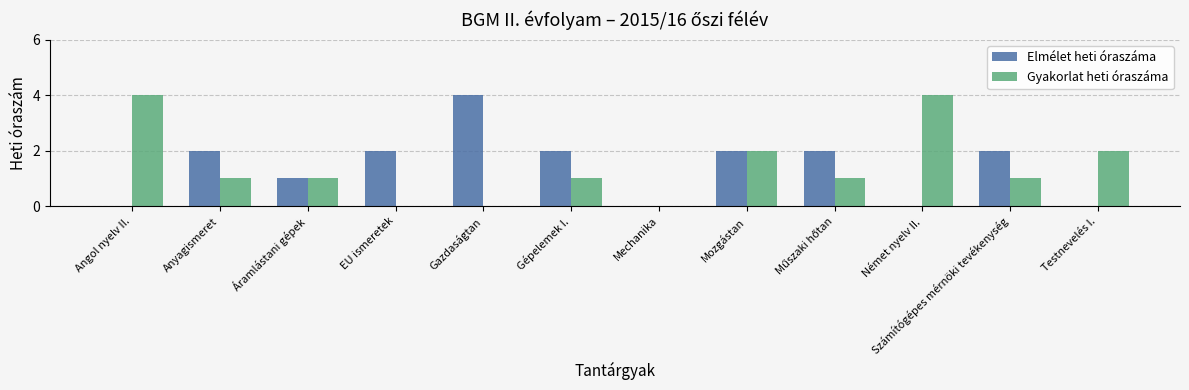

Read the Gyakorlat heti óraszáma value at Angol nyelv II..

4